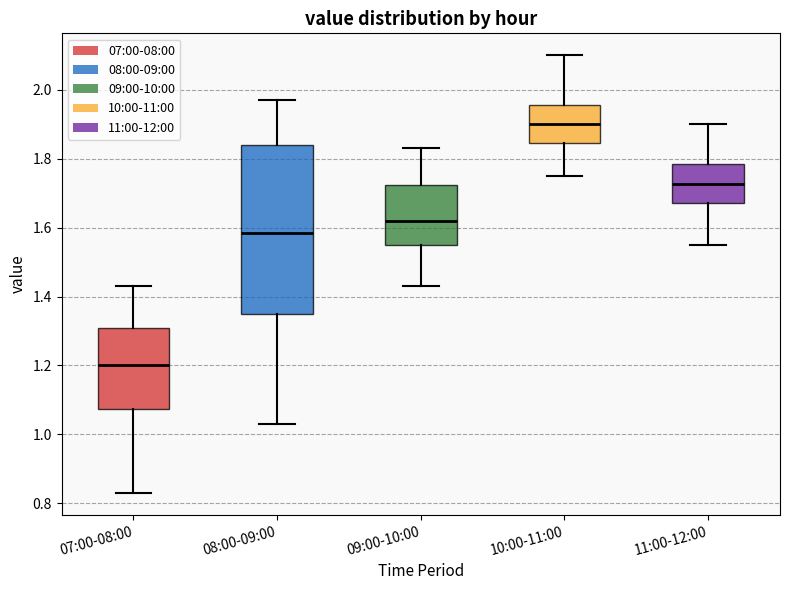

Reading left to right, read every box against the y-axis: the position of its median line, the range the box covers, and the ends of its whiskers. The values are not printed on the chart, so give them approximately, as read against the axis.

07:00-08:00: median 1.20, box 1.08 to 1.30, whiskers 0.84 to 1.44
08:00-09:00: median 1.58, box 1.36 to 1.84, whiskers 1.04 to 1.98
09:00-10:00: median 1.62, box 1.56 to 1.72, whiskers 1.44 to 1.84
10:00-11:00: median 1.90, box 1.84 to 1.96, whiskers 1.76 to 2.10
11:00-12:00: median 1.72, box 1.68 to 1.78, whiskers 1.56 to 1.90